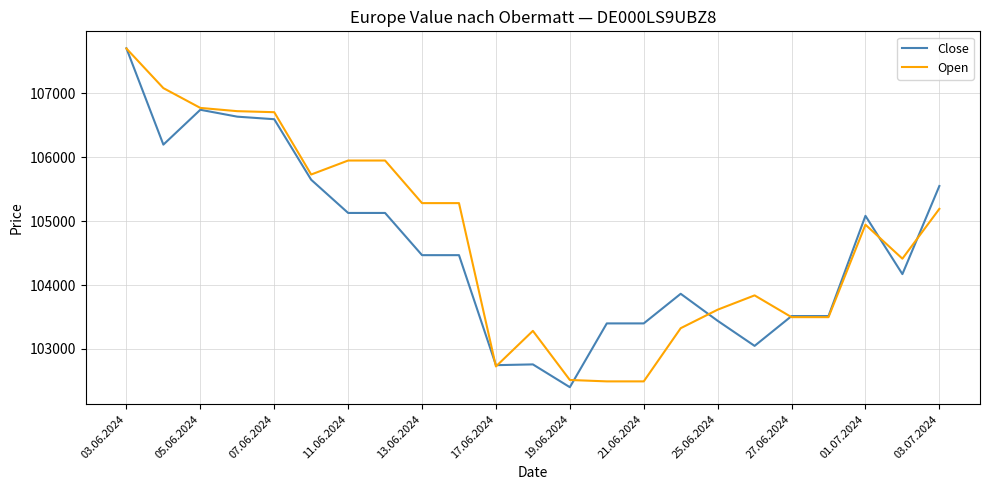

What is the difference between the maximum and minimum values in the Open series?

5213